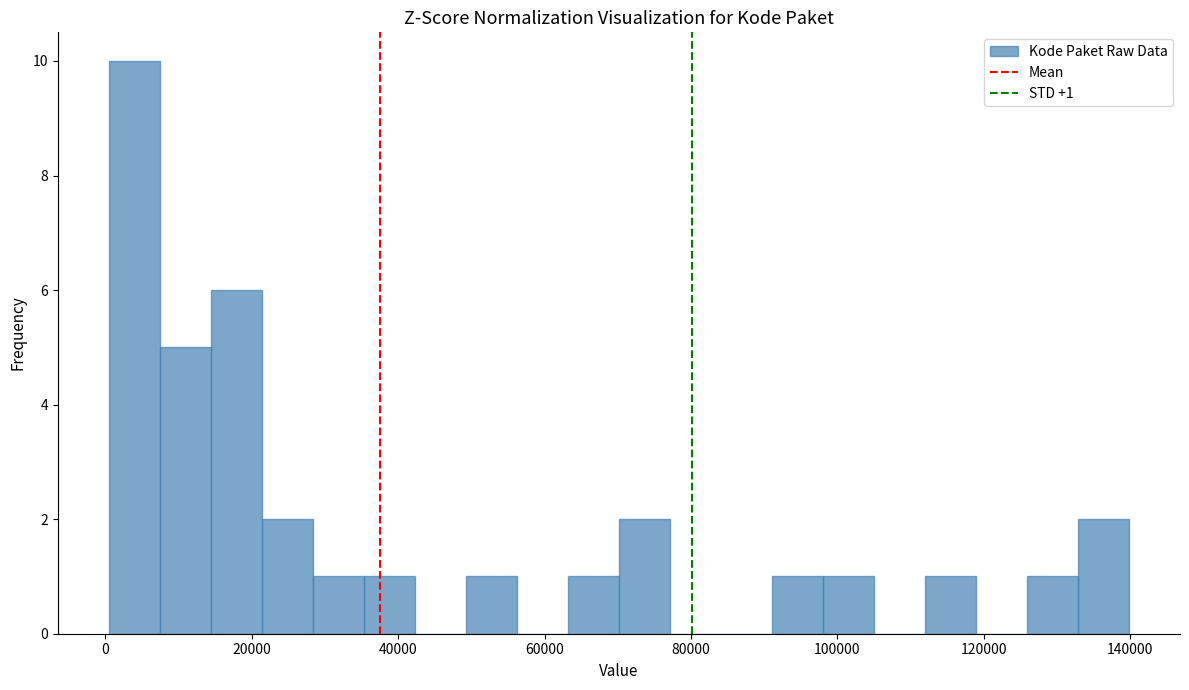

Read against the x-axis, roughly where is the centre of the tallest bar?

4000